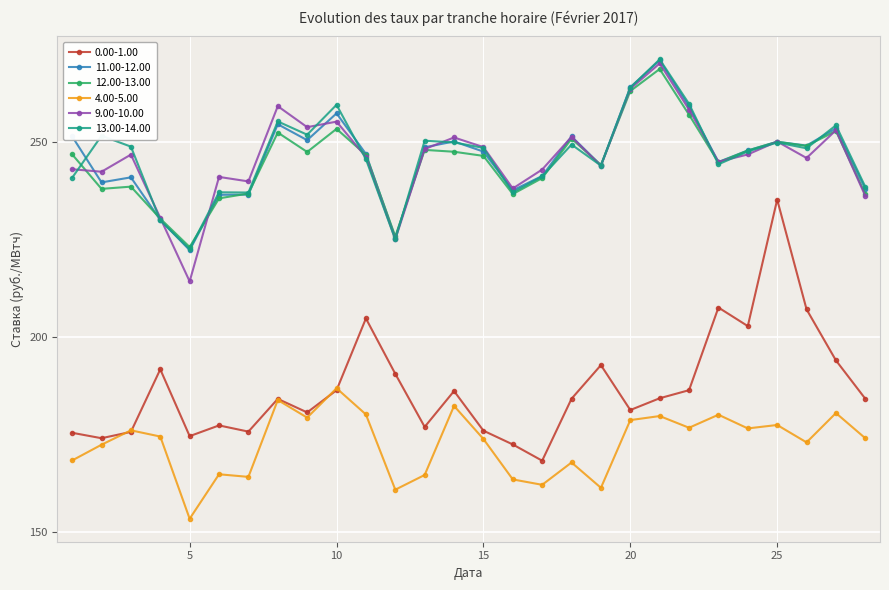

True or false: 4.00-5.00 and 13.00-14.00 cross at least once.

False